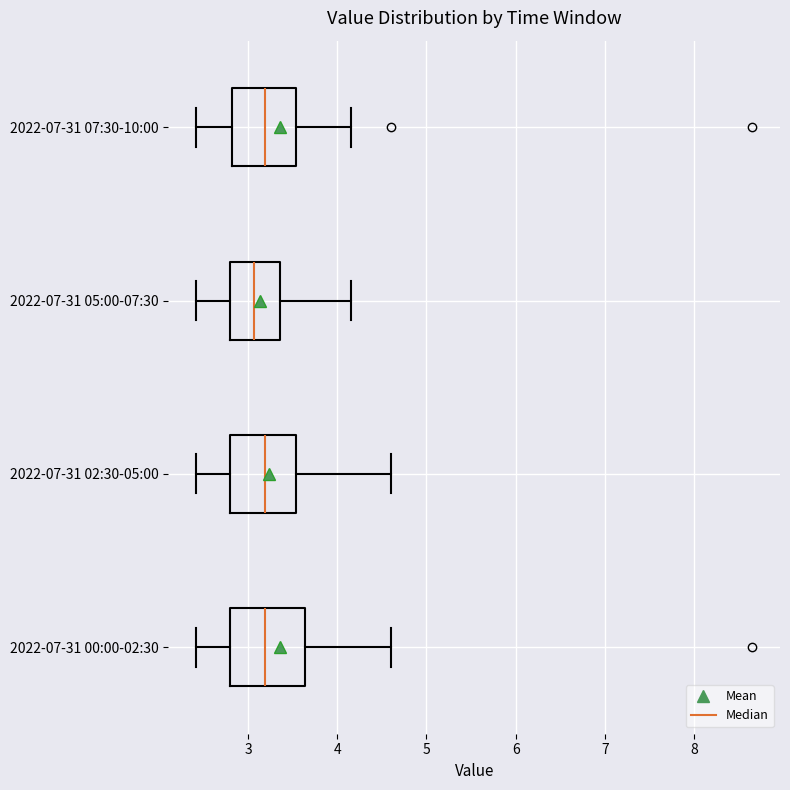

Reading bottom to top, read every box against the x-axis: the position of its median line, the range the box covers, and the ends of its whiskers. The values are not printed on the chart, so give them approximately, as read against the axis.

2022-07-31 00:00-02:30: median 3.2, box 2.8 to 3.6, whiskers 2.4 to 4.6
2022-07-31 02:30-05:00: median 3.2, box 2.8 to 3.5, whiskers 2.4 to 4.6
2022-07-31 05:00-07:30: median 3.1, box 2.8 to 3.4, whiskers 2.4 to 4.2
2022-07-31 07:30-10:00: median 3.2, box 2.8 to 3.5, whiskers 2.4 to 4.2